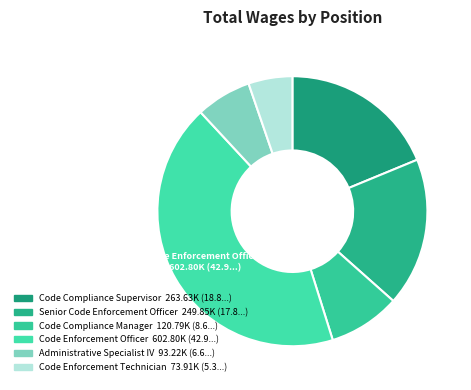

To the nearest percent, what percentage of the pie is Code Compliance Manager?

9%